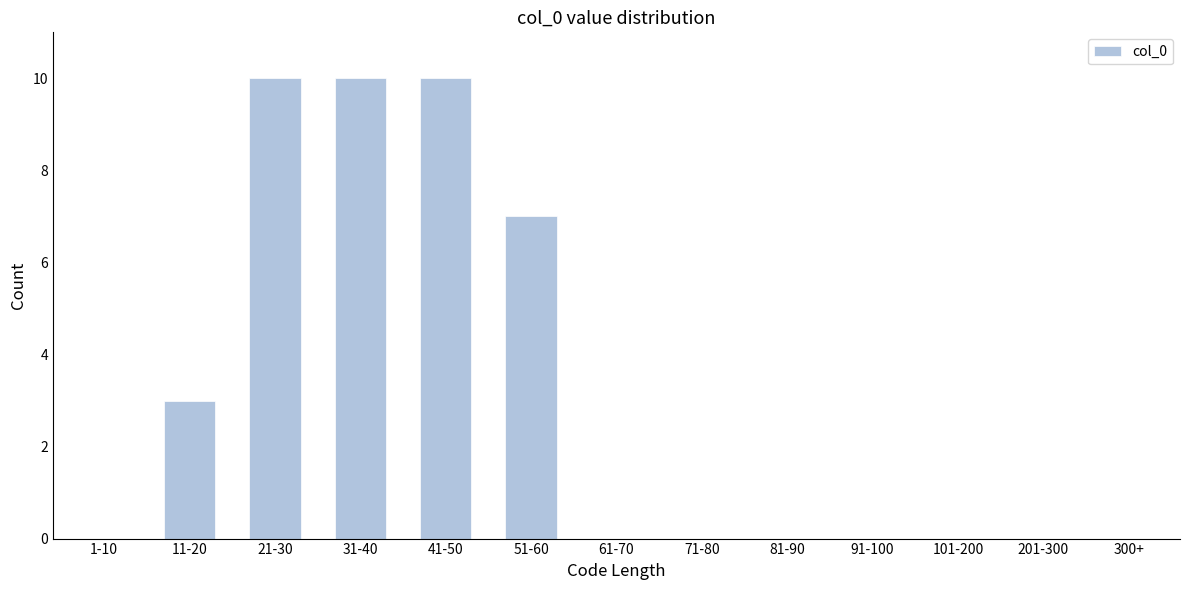

Reading right to left, what are all the values shown in this chart?

300+=0	201-300=0	101-200=0	91-100=0	81-90=0	71-80=0	61-70=0	51-60=7	41-50=10	31-40=10	21-30=10	11-20=3	1-10=0